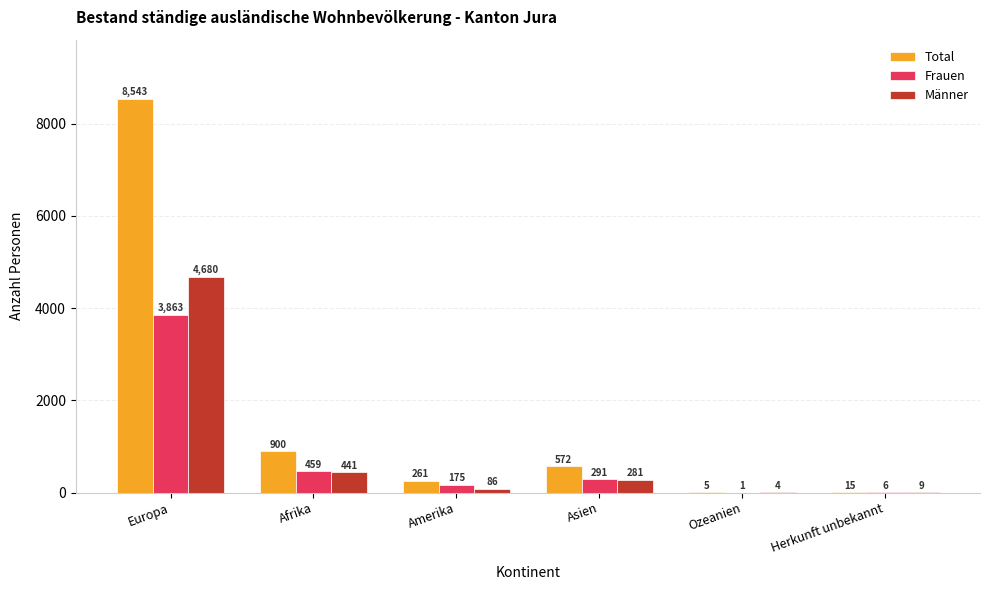

What value does the Männer series have at Herkunft unbekannt, to the nearest 10?

10